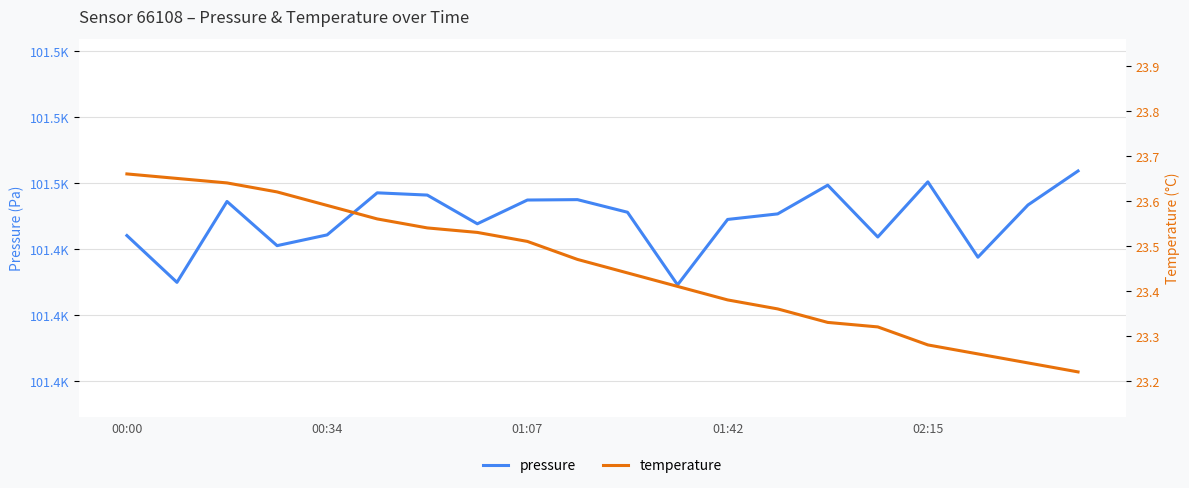

Which has a higher value, 18 or 6?

6